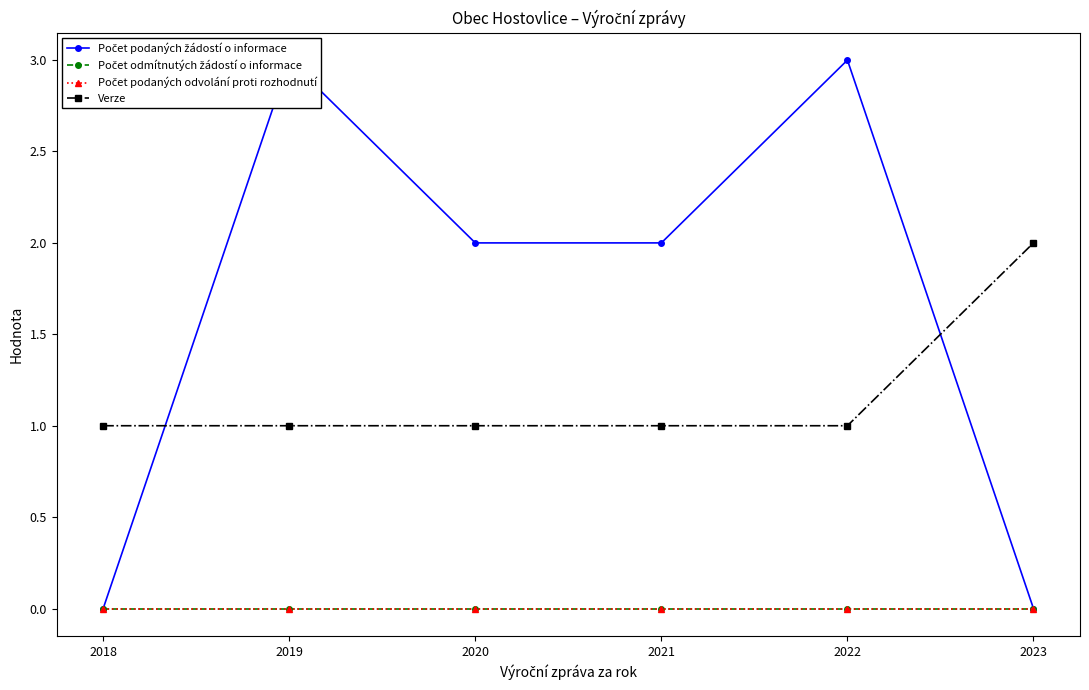

How many lines are shown in the chart?

4